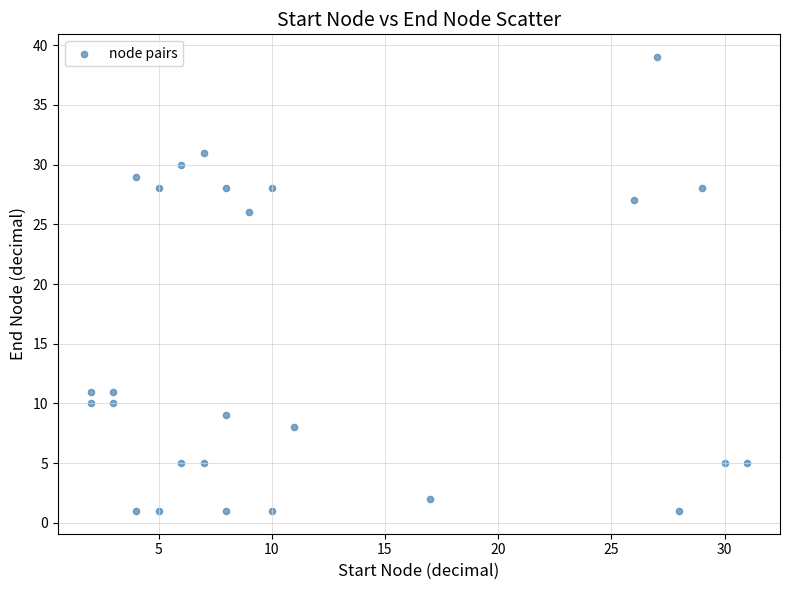

What is the range of X values (max minus min)?

29